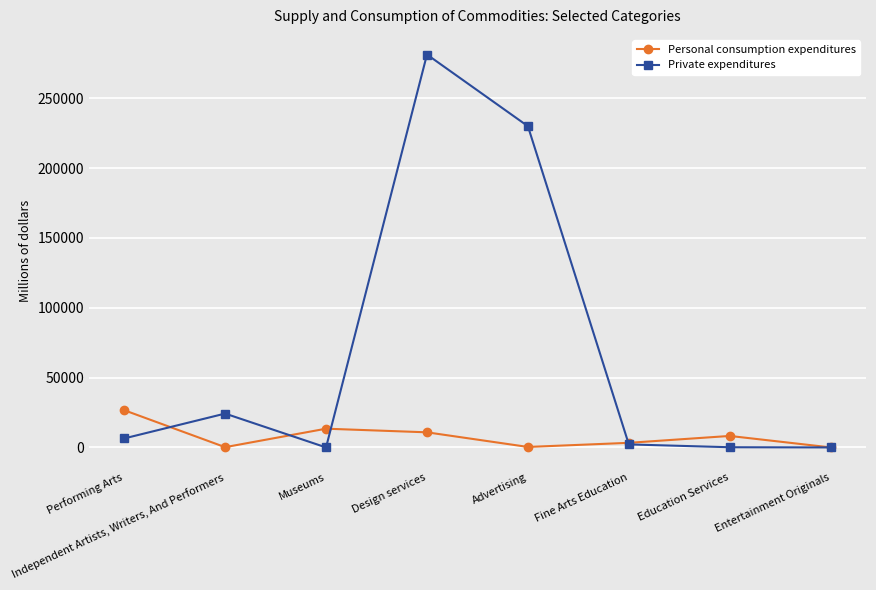

Is this an area chart (filled region under the line)?

No